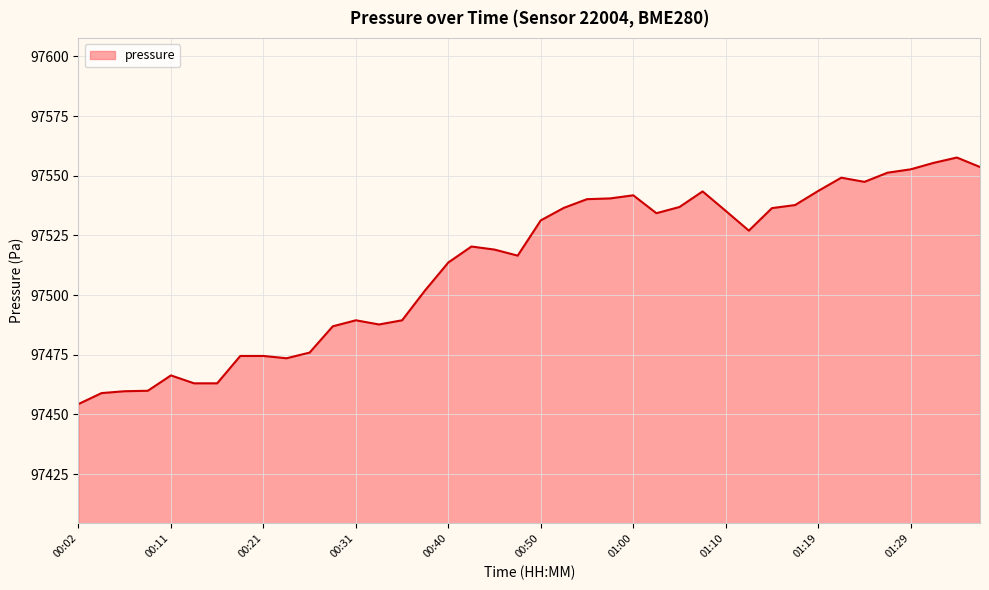

Does the chart display data point markers on the line(s)?

No